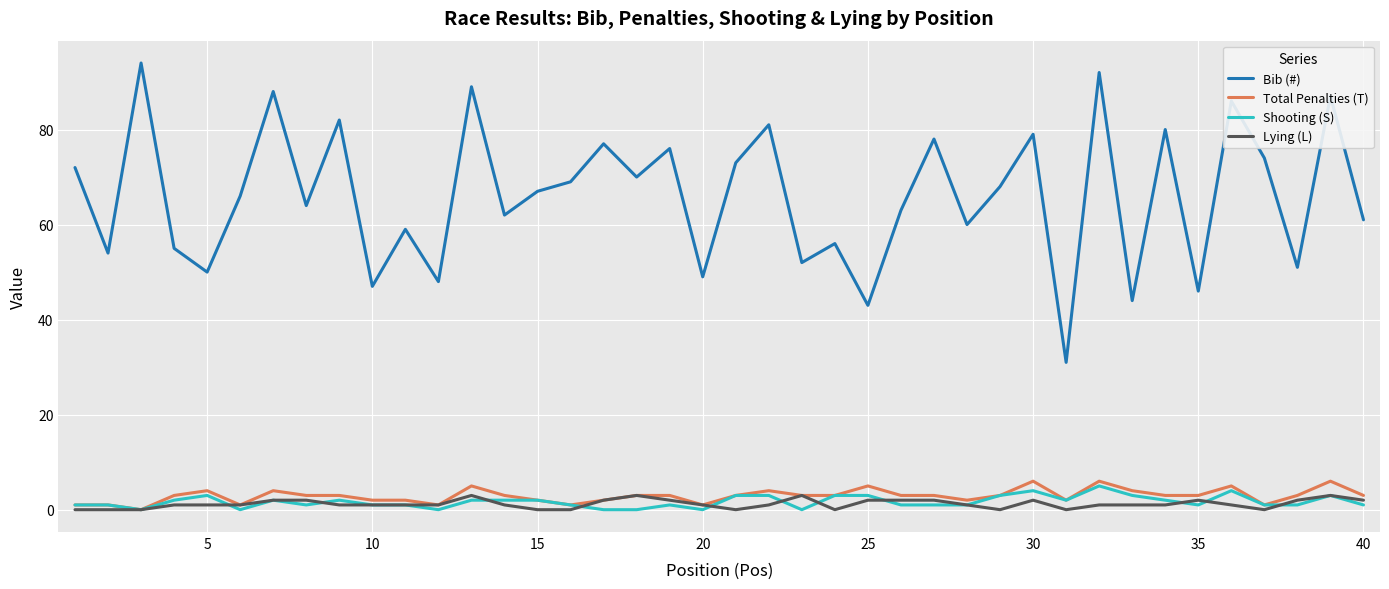

Which series has the largest total across all categories?

Bib (#)